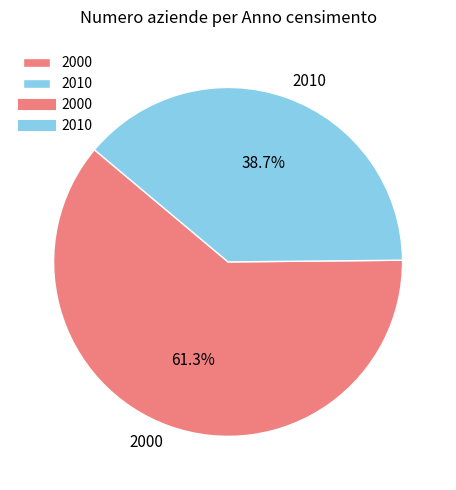

Is it true that 2010 is 50% of the pie?

False